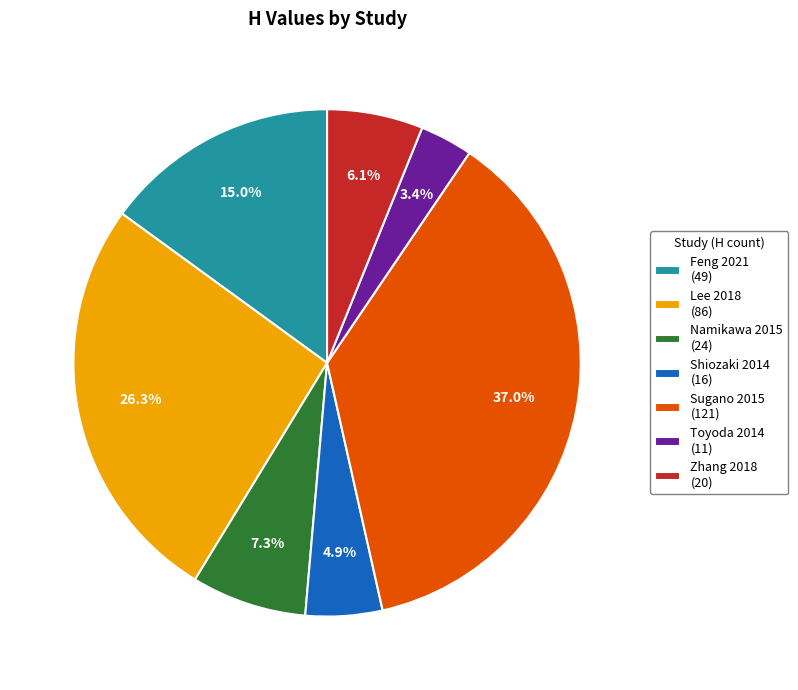

Is it true that Namikawa 2015 is 1% of the pie?

False